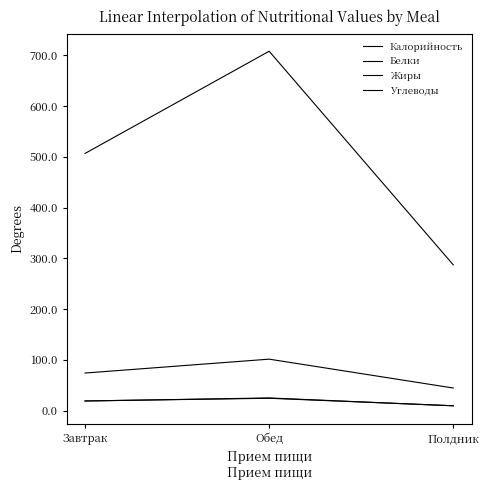

How many lines are shown in the chart?

4